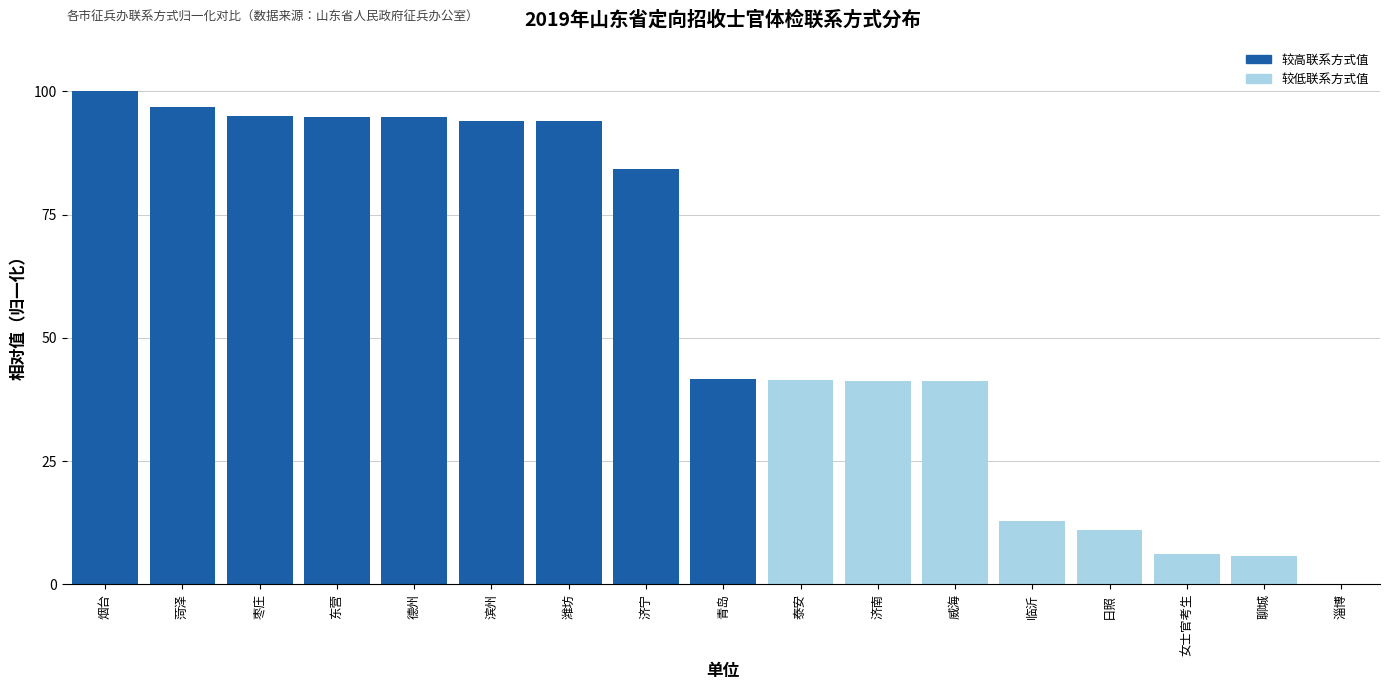

Approximately how many times larger is the value at 聊城 compared to 潍坊?

0.1